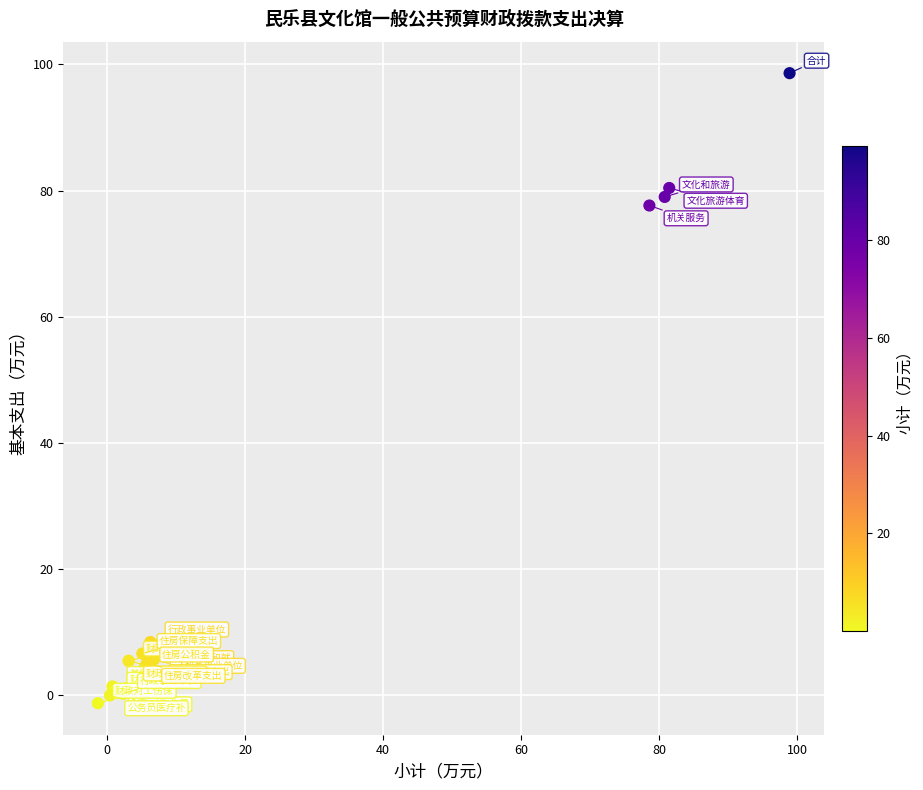

What Y value in the scatter plot is closest to 48?

77.6